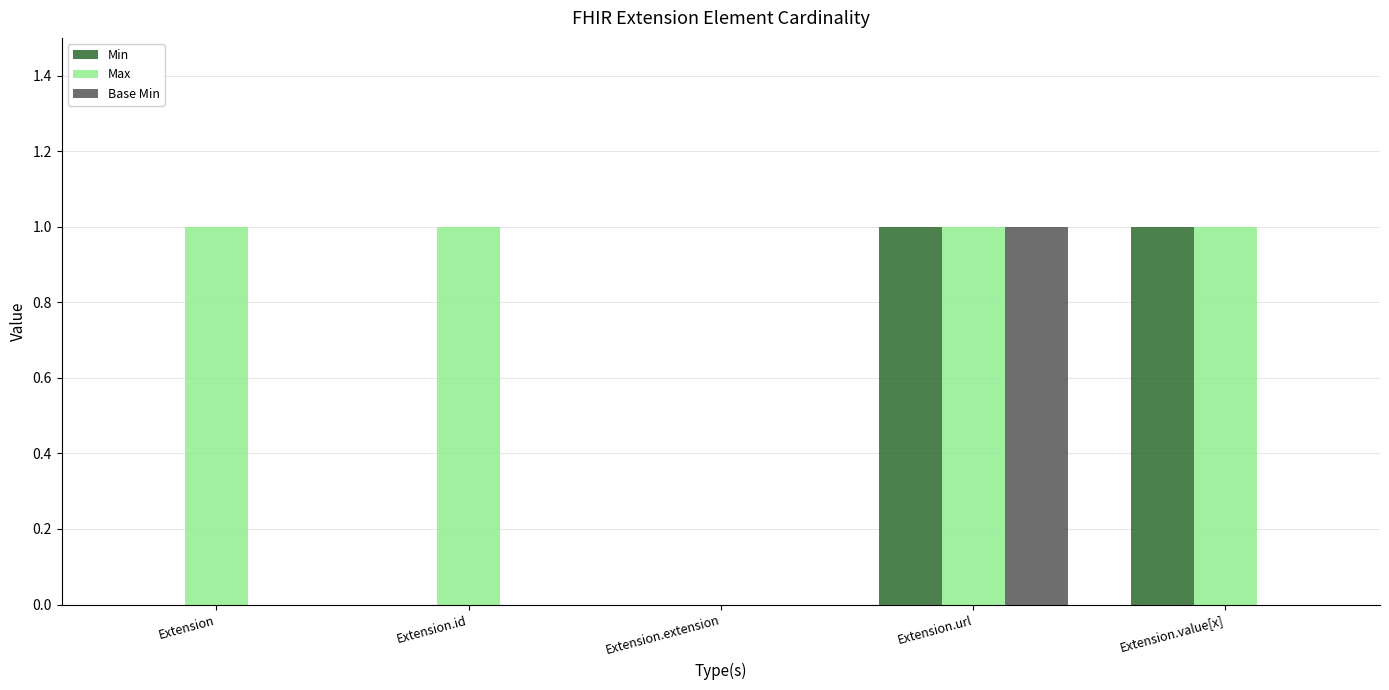

Which series has the largest total across all categories?

Max